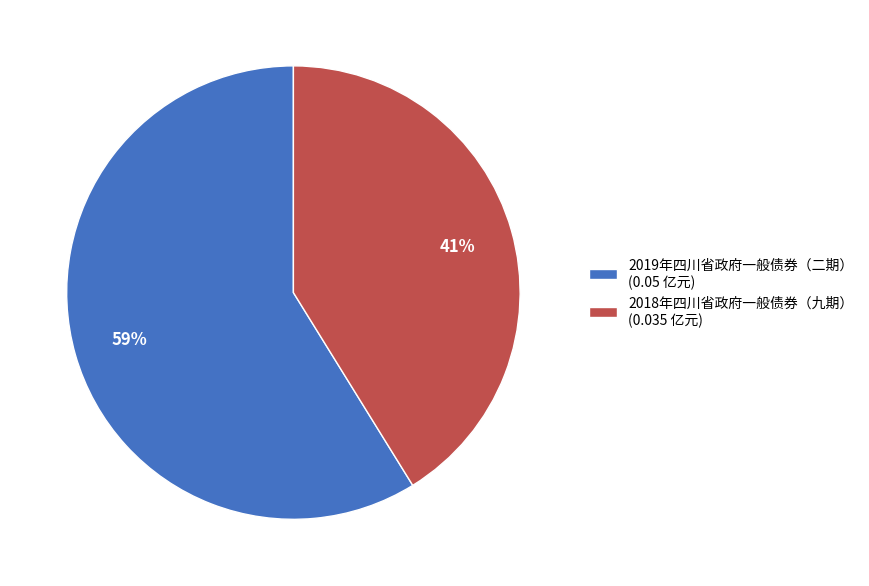

Do 2019年四川省政府一般债券（二期） (0.05 亿元) and 2018年四川省政府一般债券（九期） (0.035 亿元) together represent more than half of the pie?

Yes